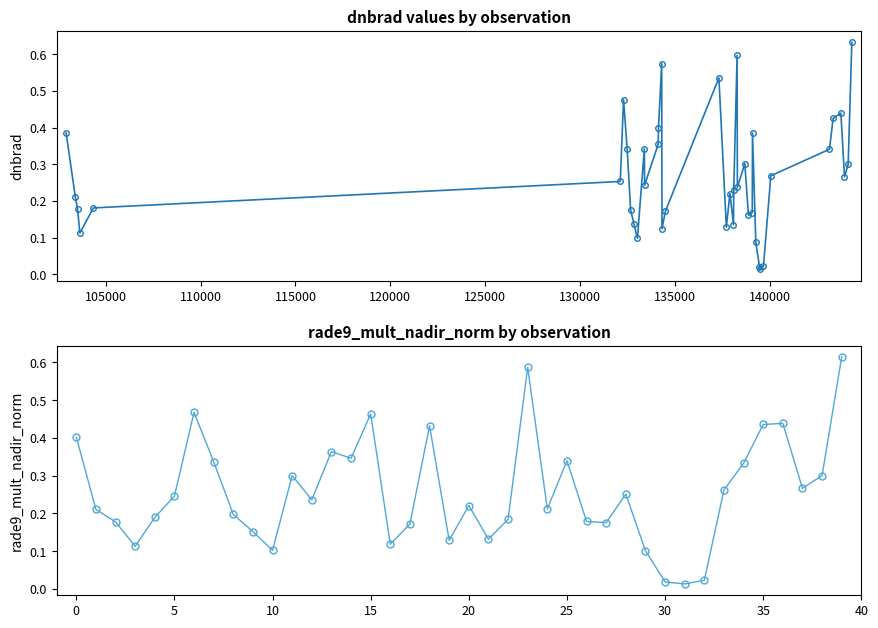

True or false: rade9_mult_nadir_norm has more than 1 points higher than both neighbors.

True